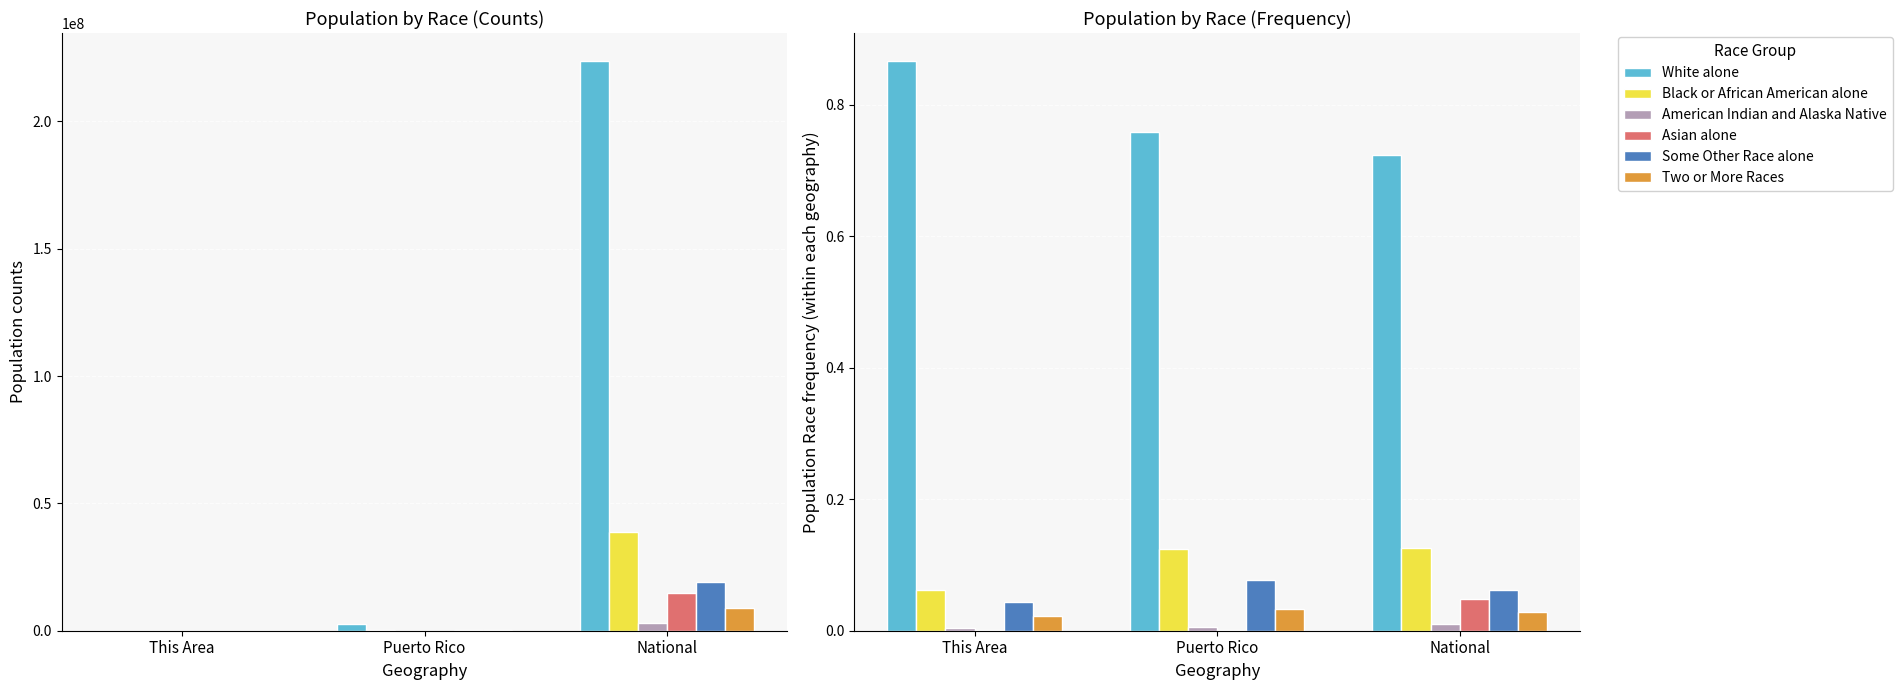

Are the bars horizontal?

No